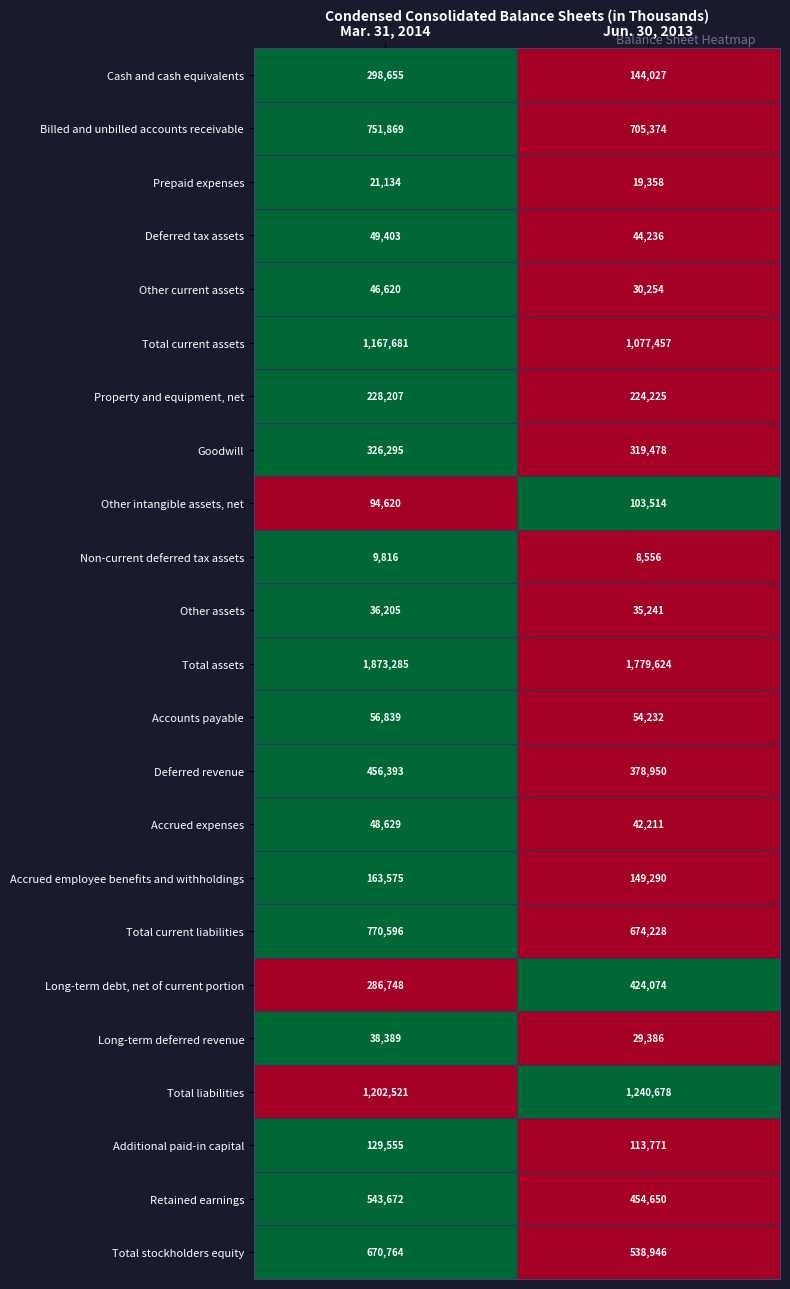

Which series has the largest range (max minus min)?

Cash and cash equivalents